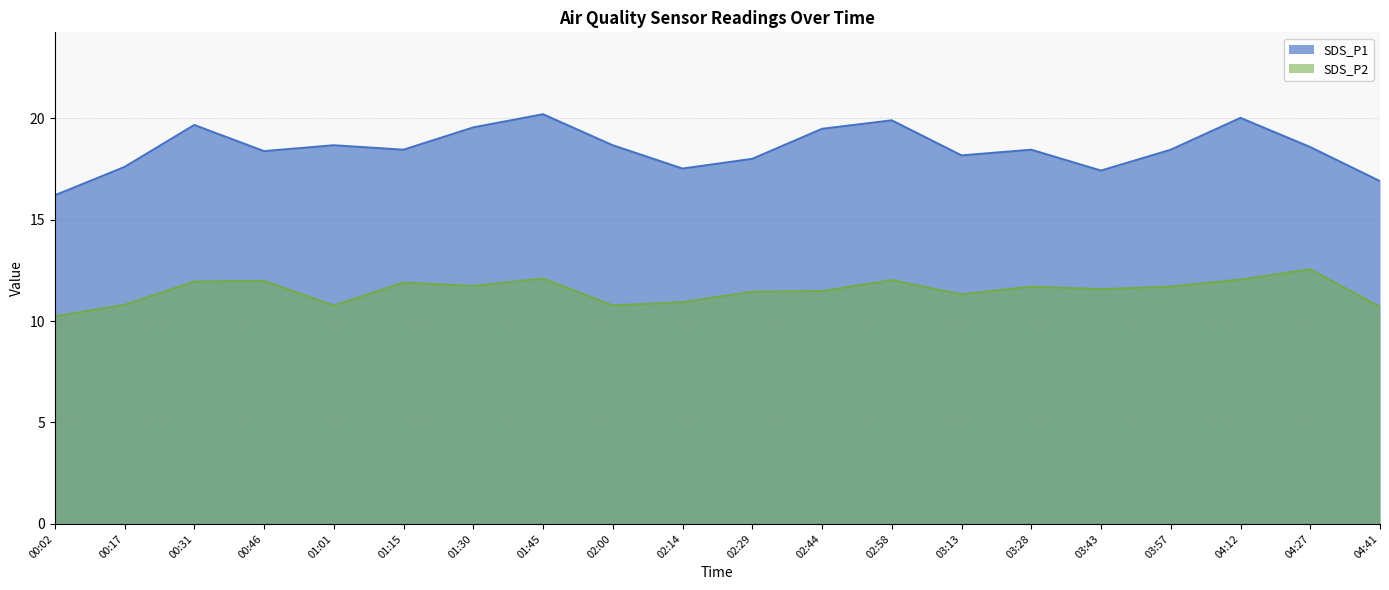

At which label is SDS_P1 closest to 18?

02:29